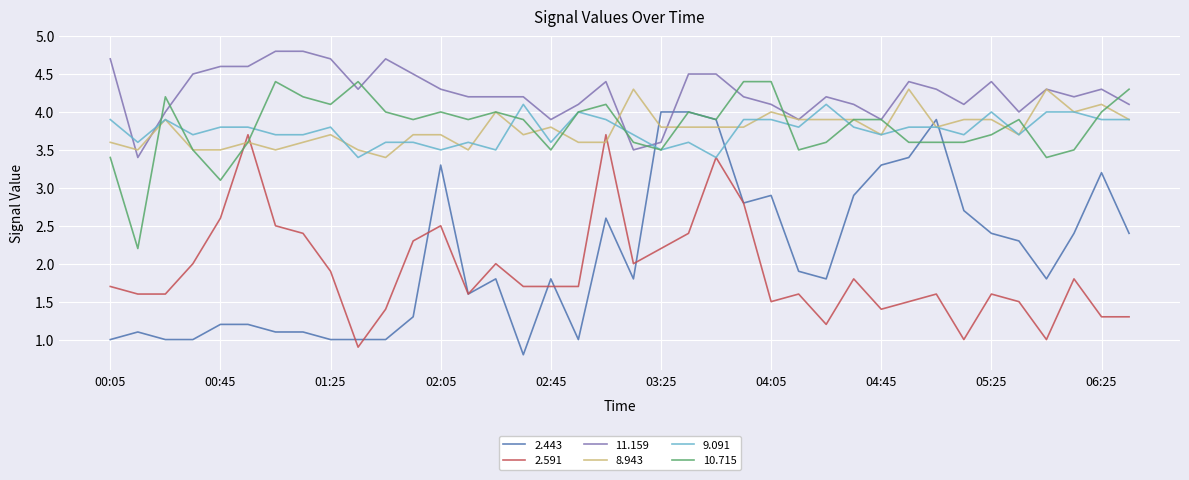

What is the maximum value shown in the chart?

4.8